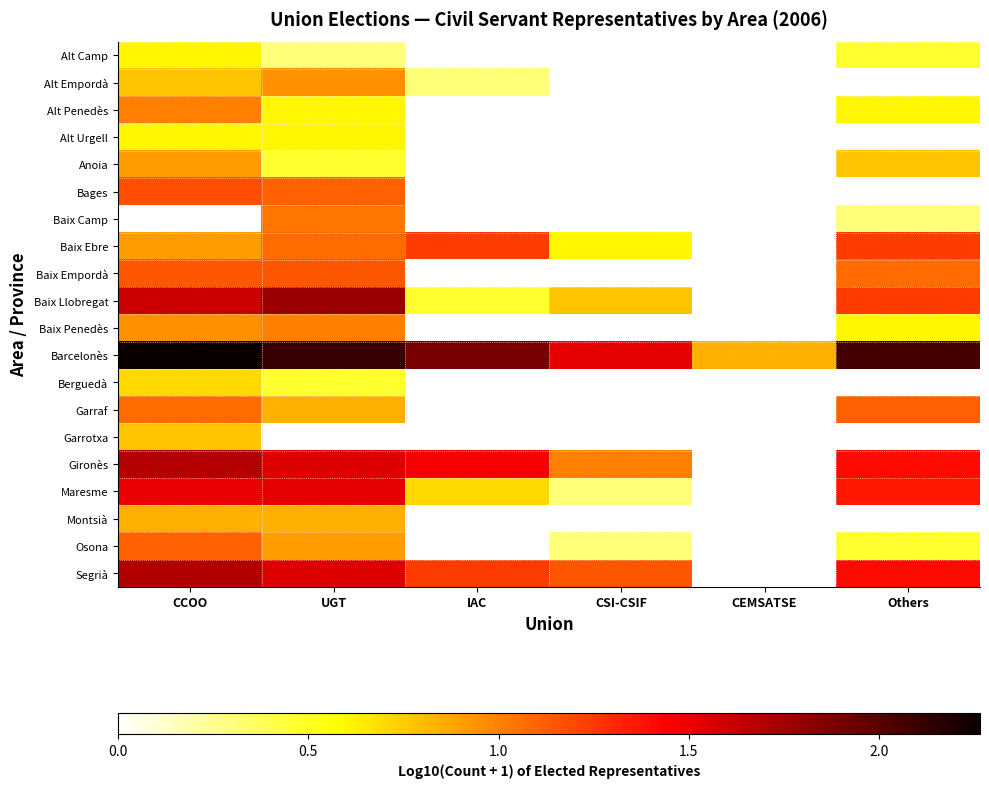

Rank the series by their maximum value, from highest to lowest.

Barcelonès, Baix Llobregat, Segrià, Gironès, Maresme, Baix Ebre, Bages, Baix Empordà, Garraf, Osona, Baix Camp, Alt Penedès, Baix Penedès, Alt Empordà, Anoia, Montsià, Garrotxa, Berguedà, Alt Camp, Alt Urgell